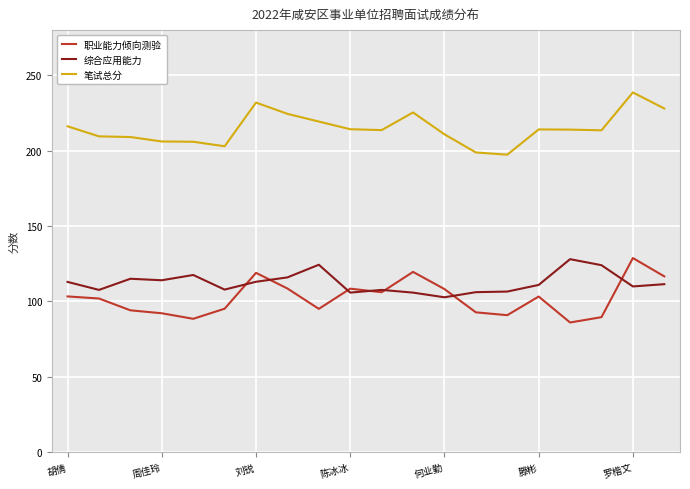

Is this an area chart (filled region under the line)?

No